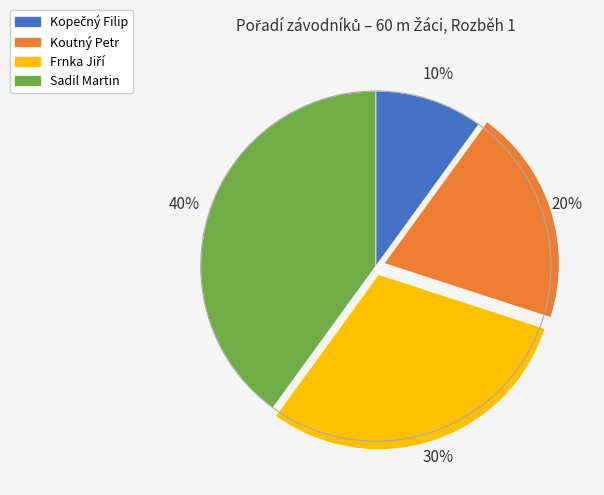

The Sadil Martin slice represents 32% of the pie. True or false?

False